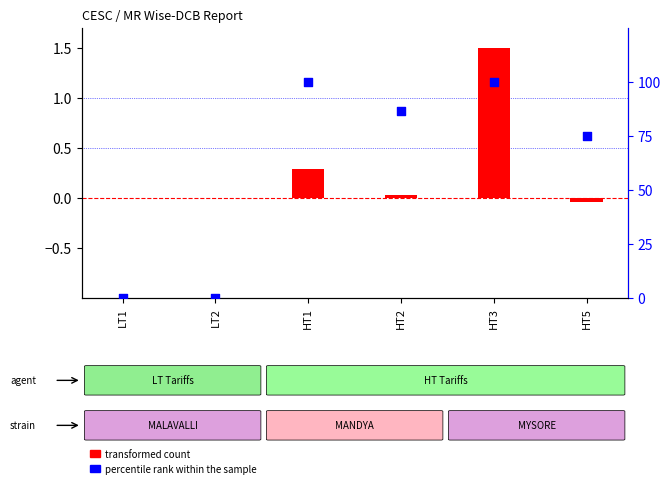

Which series has the largest total across all categories?

percentile rank within the sample